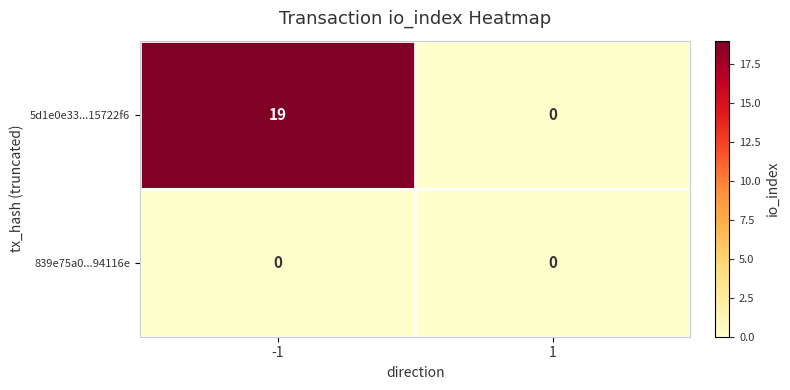

Between -1 and 1, which series saw the biggest shift?

5d1e0e33...15722f6